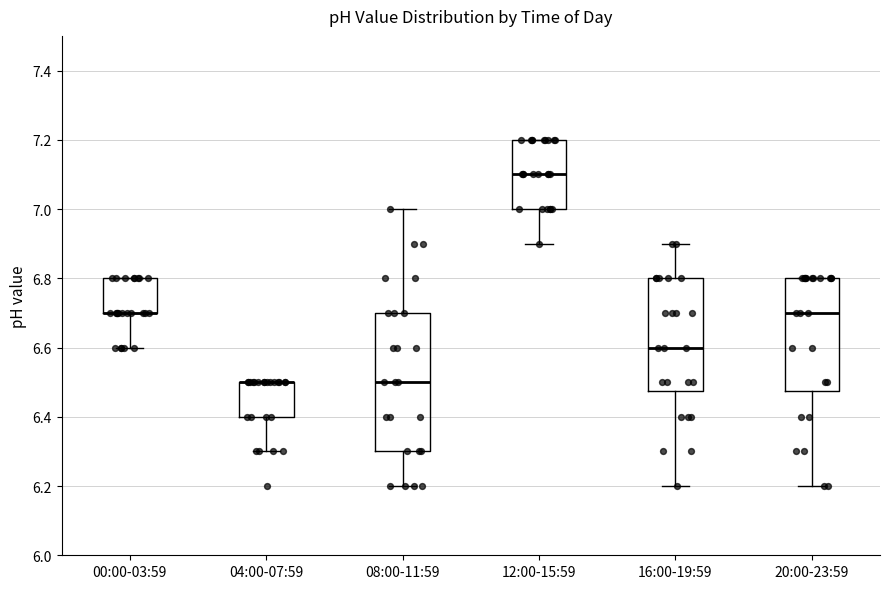

Comparing the boxes themselves (not the whiskers), which one is the tallest?

08:00-11:59